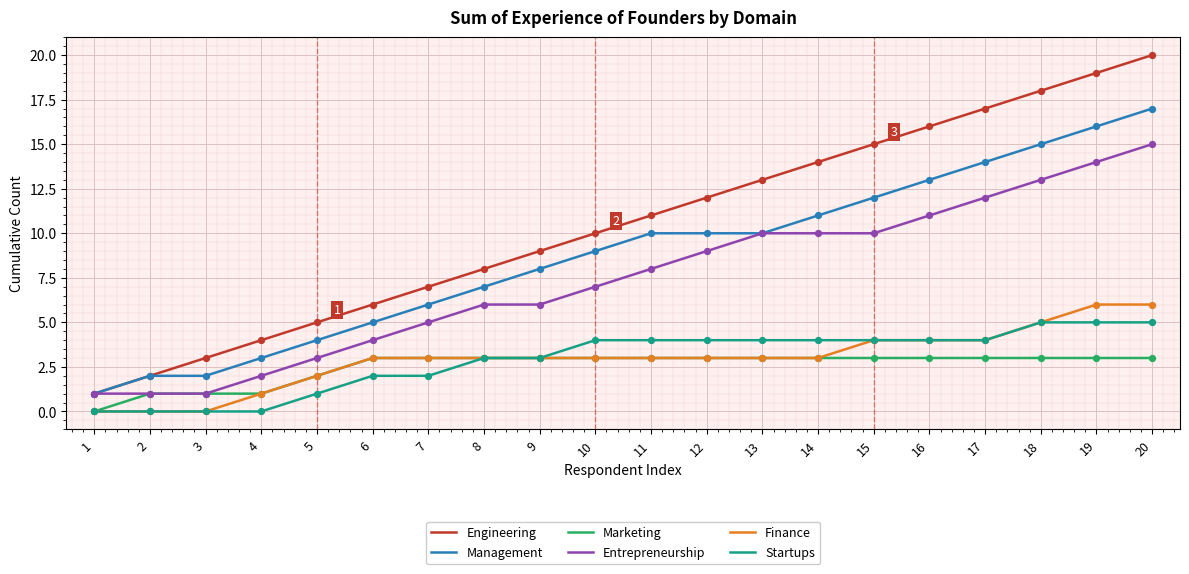

Which series has the largest total across all categories?

Engineering